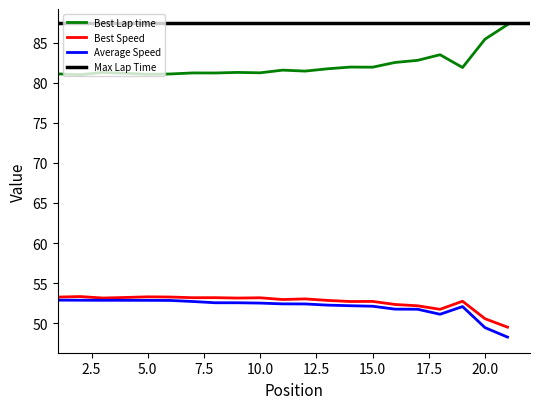

How many values in the Best Lap time series exceed 81?

20